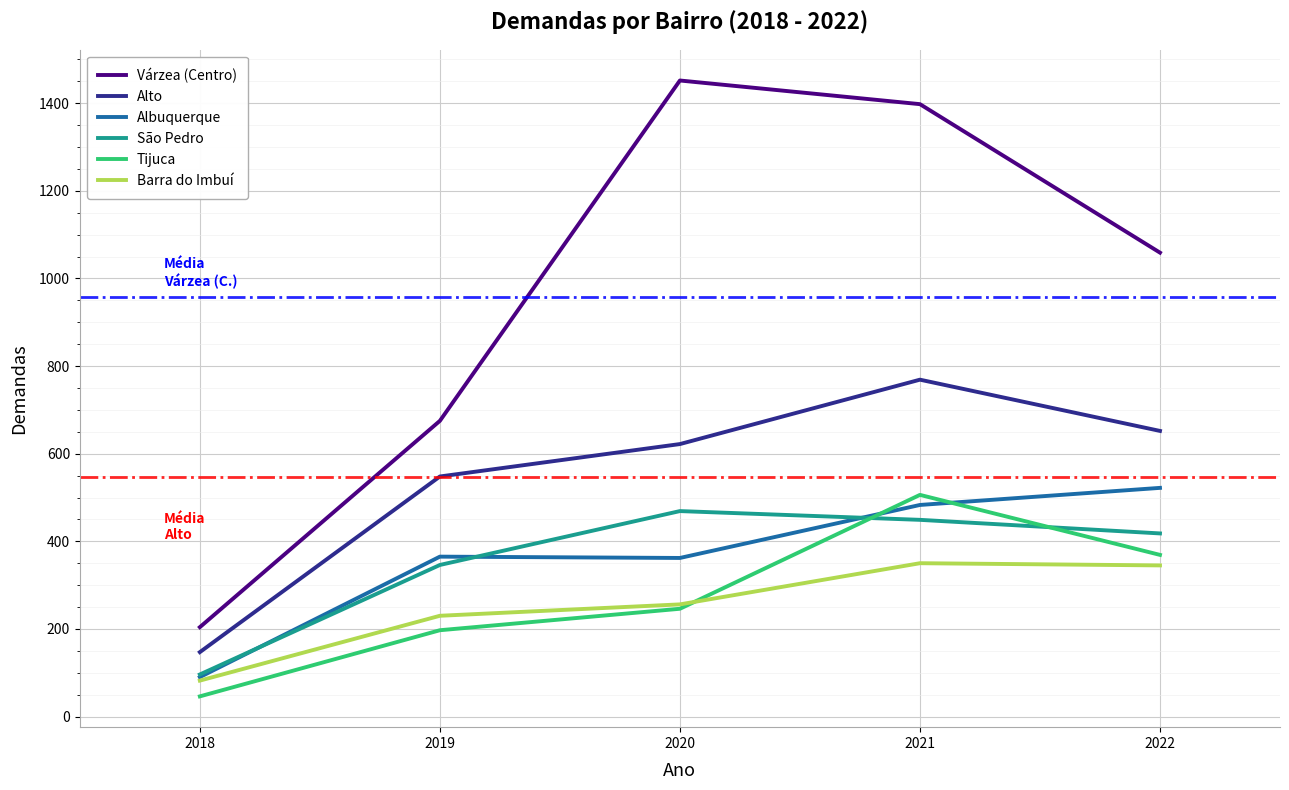

Rank the categories by Várzea (Centro) value from highest to lowest.

2020, 2021, 2022, 2019, 2018